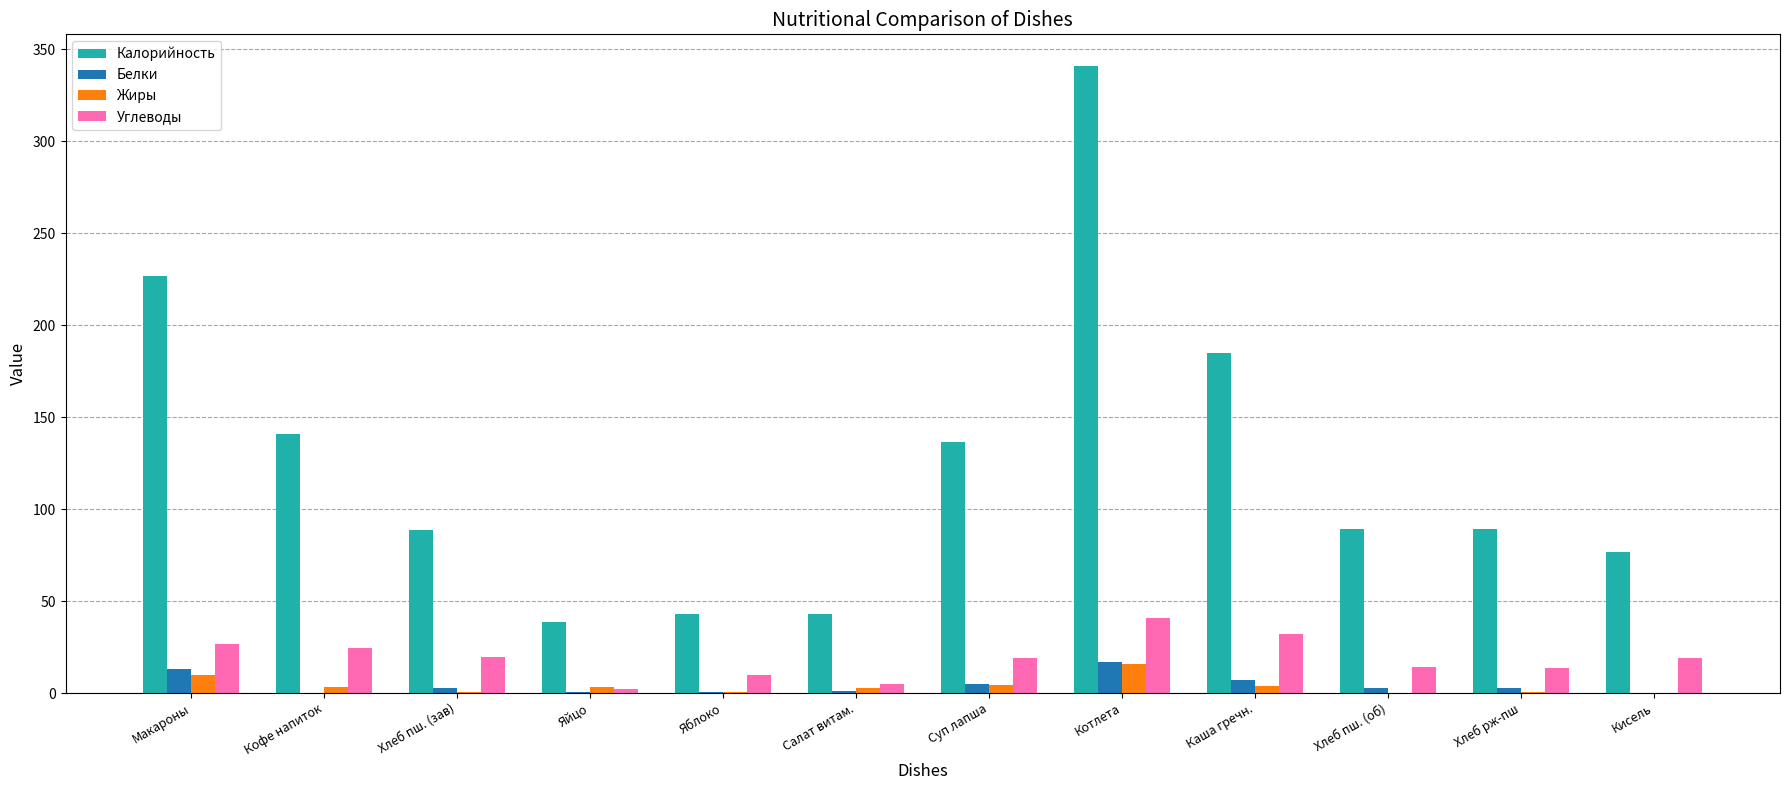

Are the bars grouped side by side (vs. stacked)?

Yes